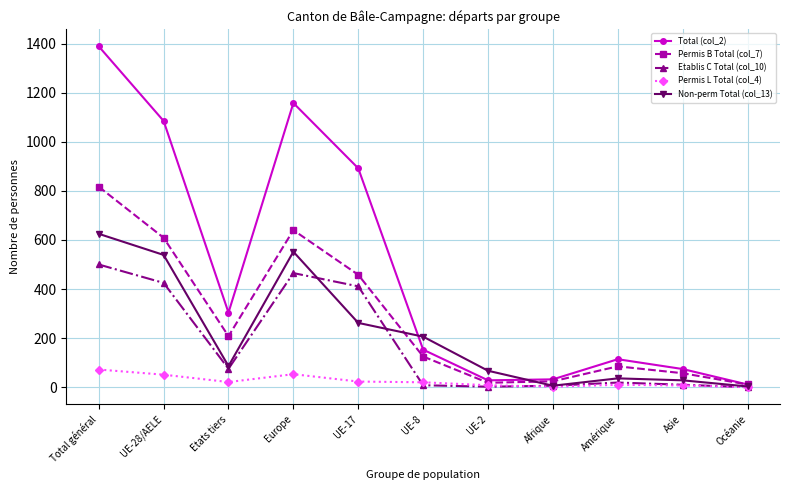

The Permis B Total (col_7) series shows 125 at UE-8. True or false?

True